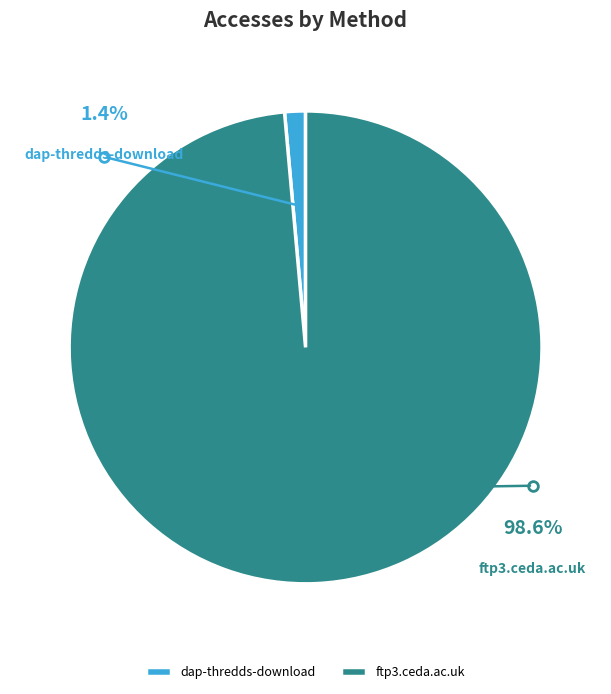

How many slices are in this pie chart?

2